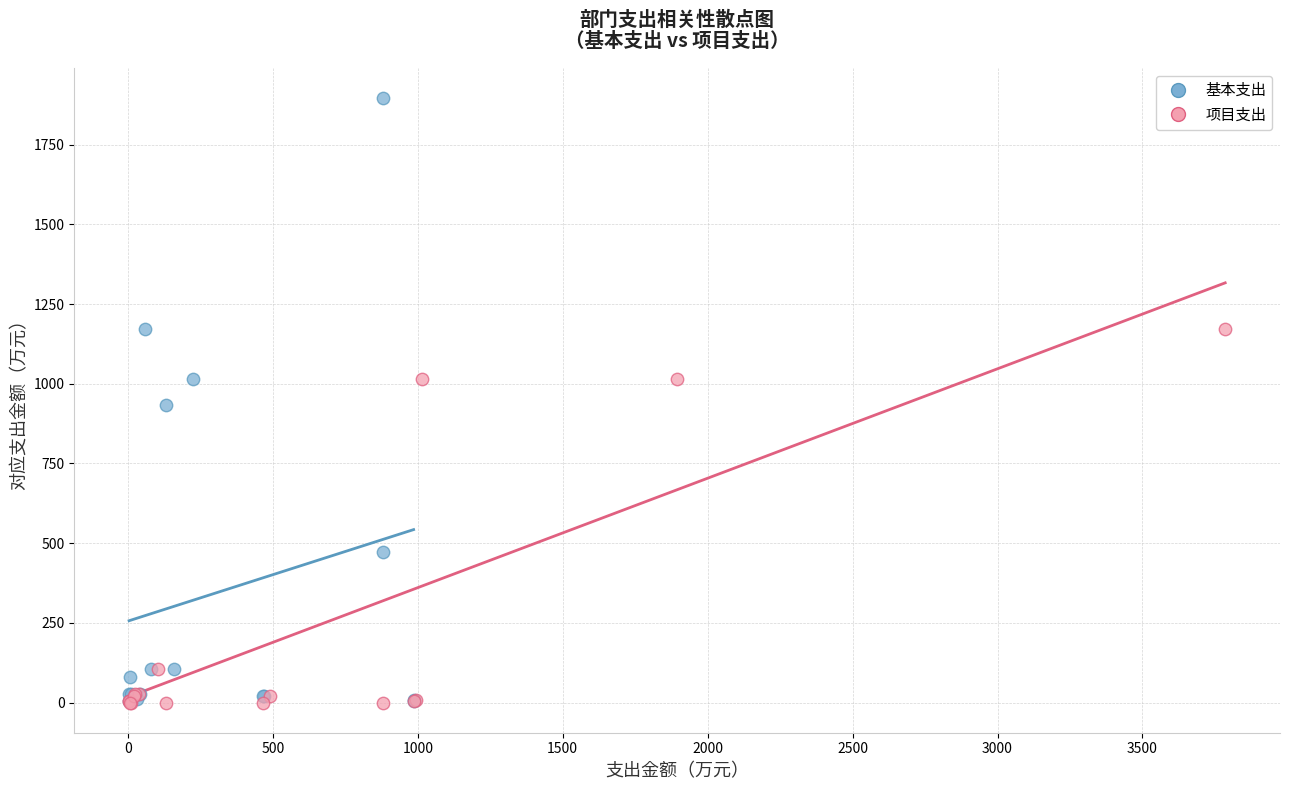

Which series reaches the maximum Y coordinate?

基本支出